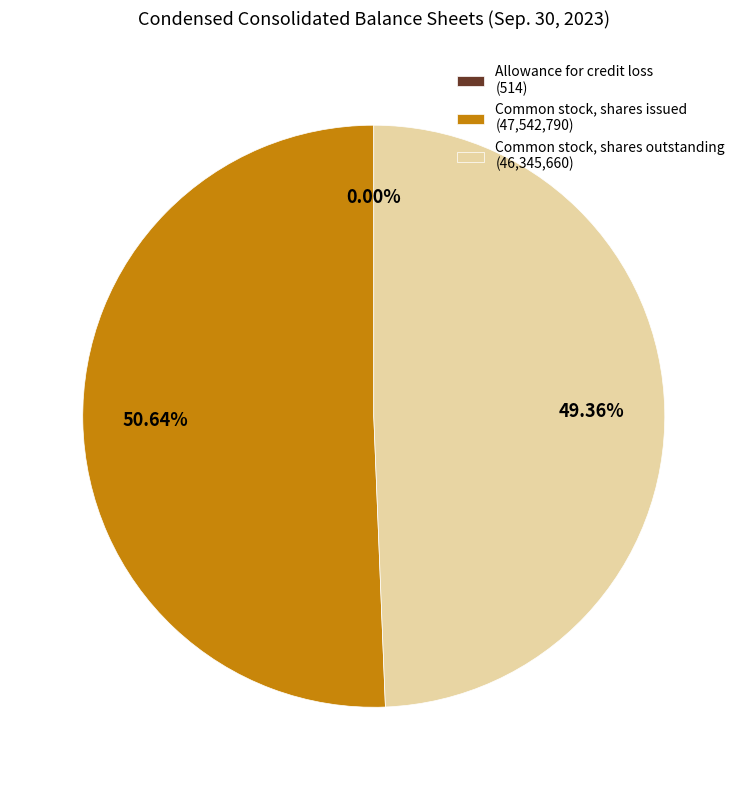

Does Common stock, shares issued (47,542,790) account for over 50% of the chart?

Yes